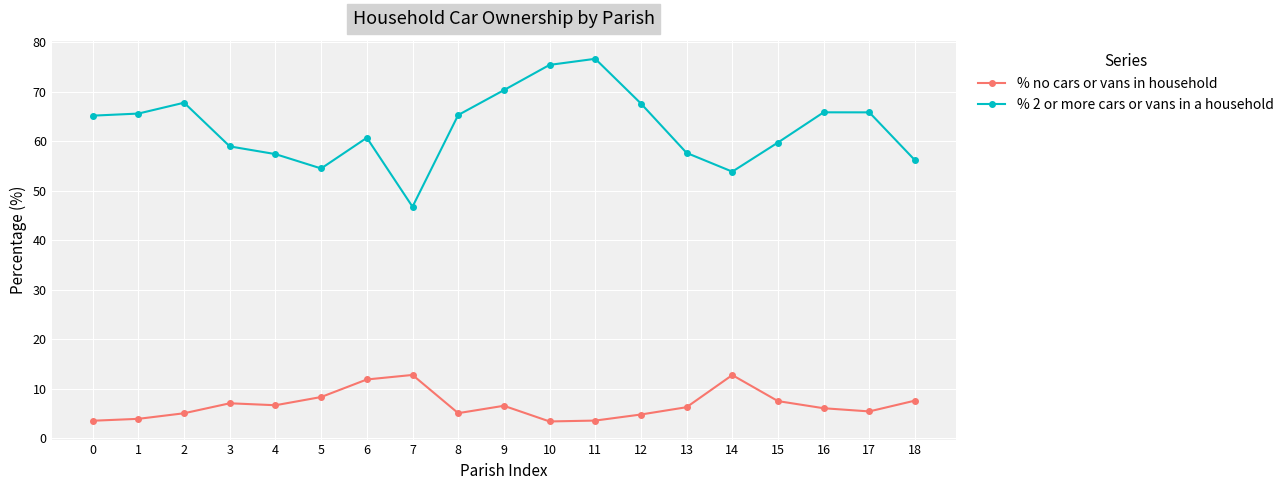

True or false: % no cars or vans in household and % 2 or more cars or vans in a household intersect in this chart.

False